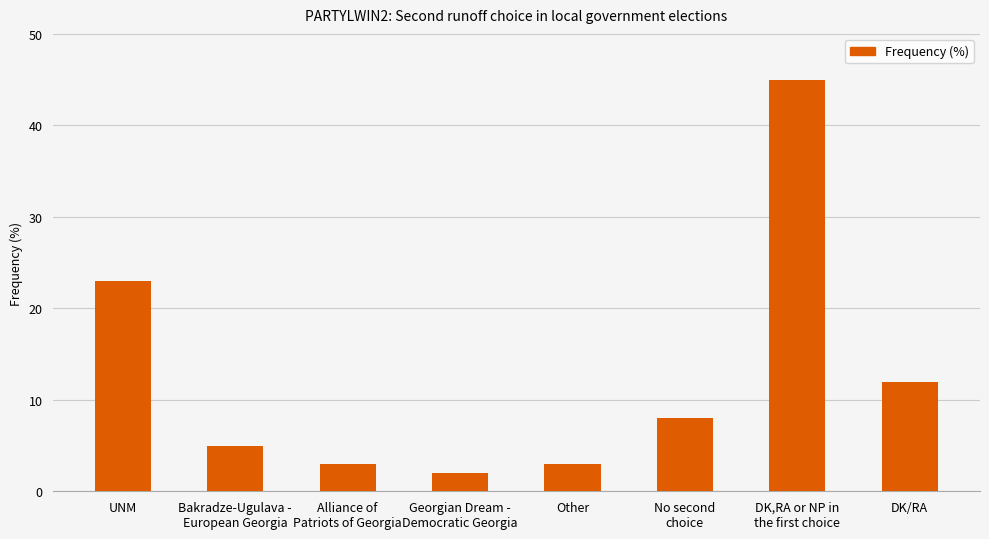

Where is the data nearest to the value 23?

UNM